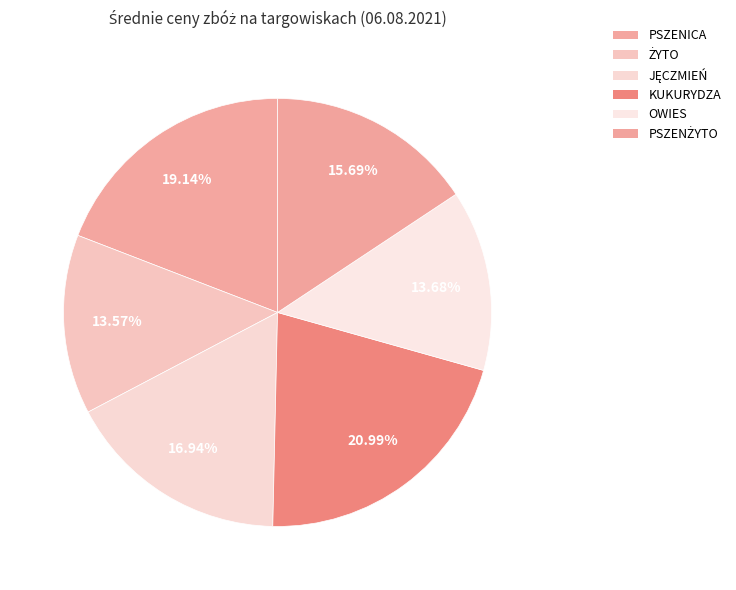

Is there a majority slice in this chart?

No